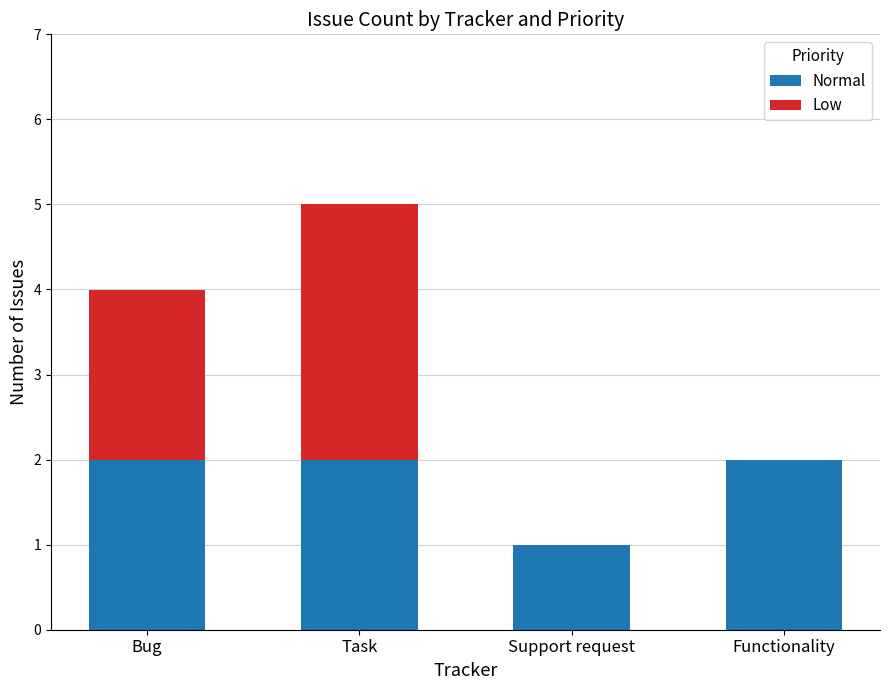

What is the sum of all Normal values?

7